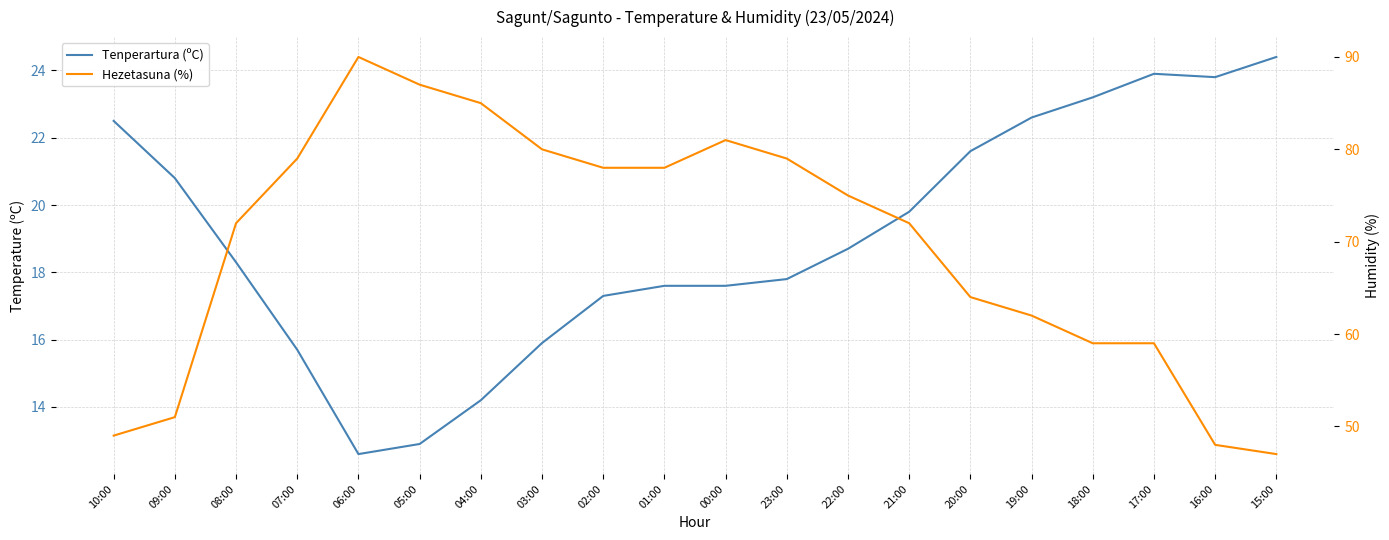

At which category does the chart reach its minimum across all series?

06:00